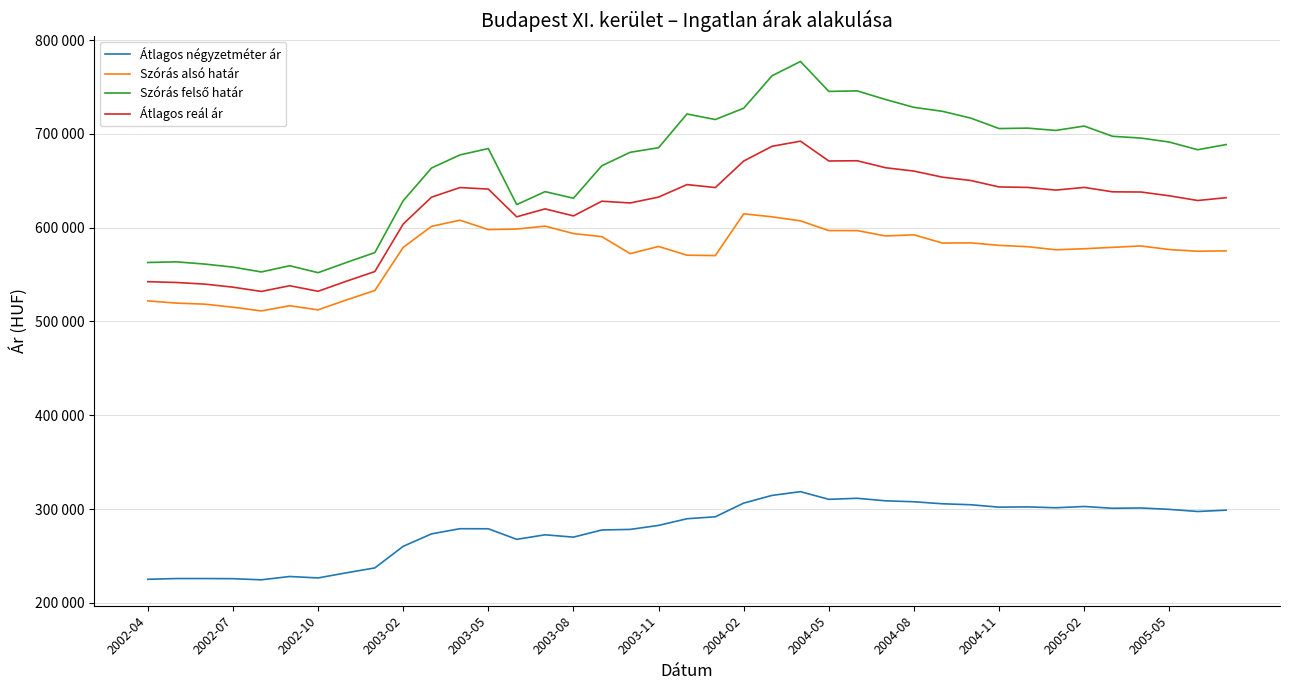

Does the chart have visible grid lines?

Yes